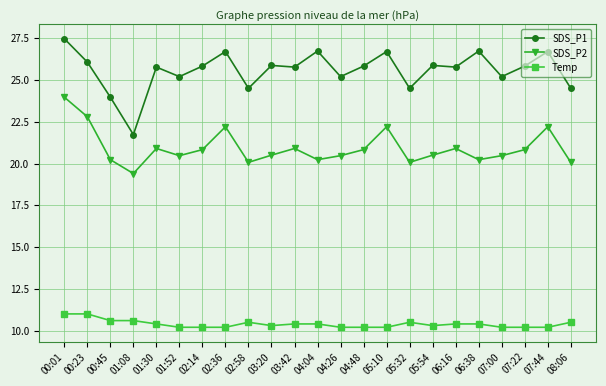

The value of Temp at 06:16 is 3.0. True or false?

False